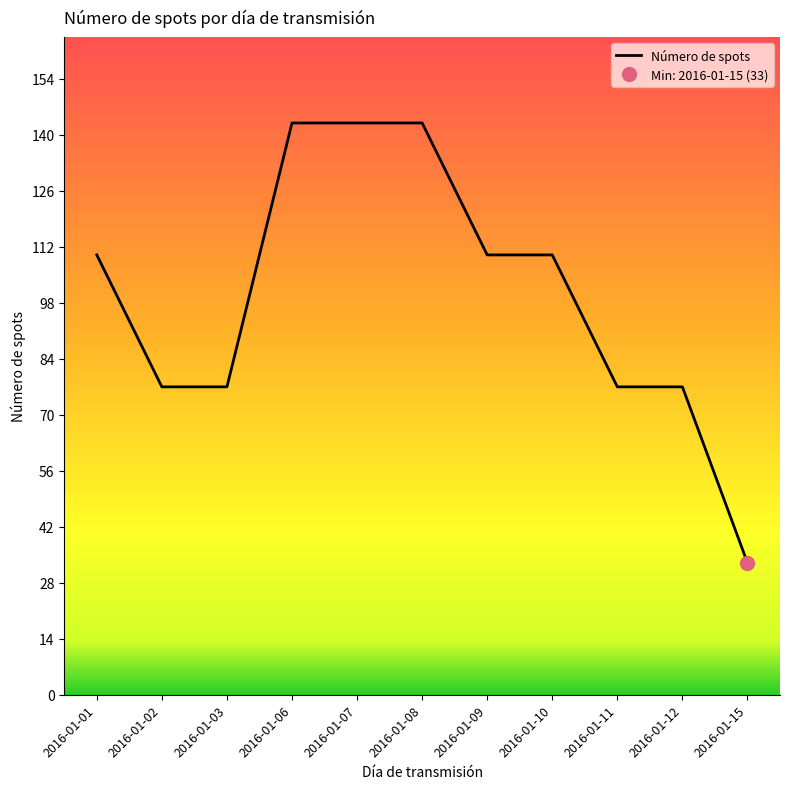

Count the number of categories in the chart.

11